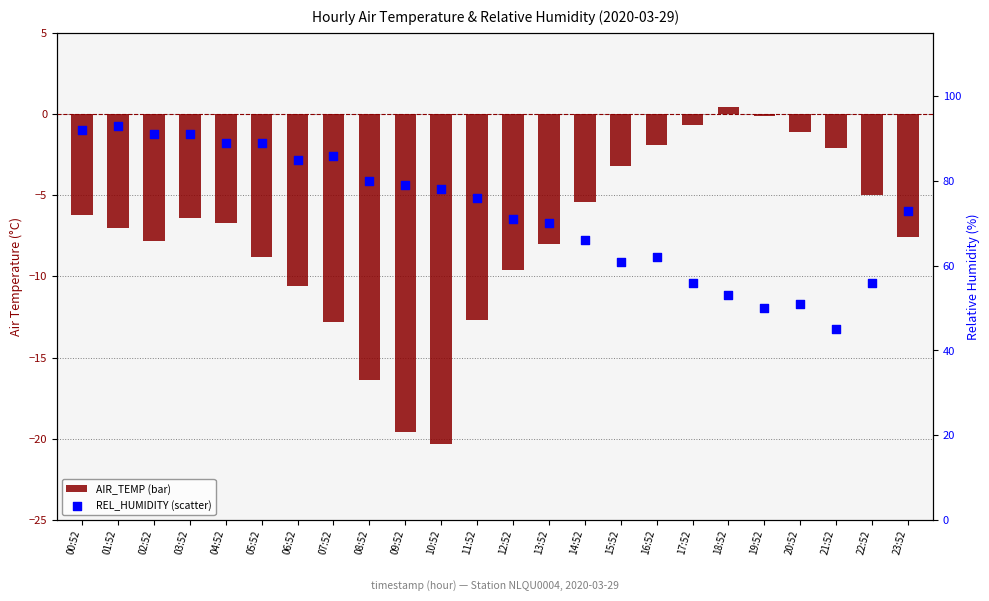

At how many categories does at least one series exceed -1?

24